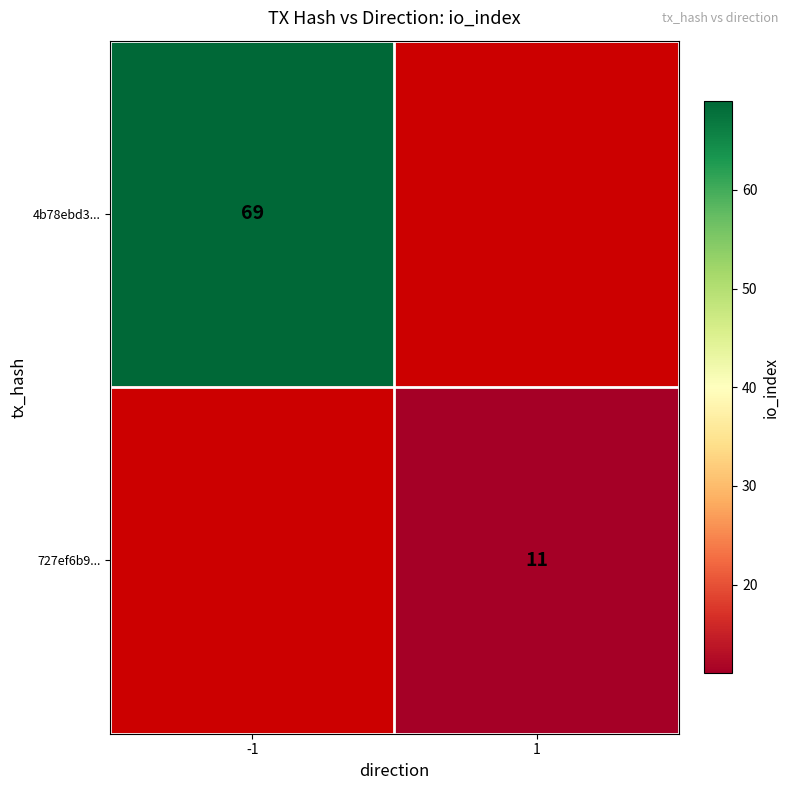

True or false: 4b78ebd3... has a value of 14 at -1.

False